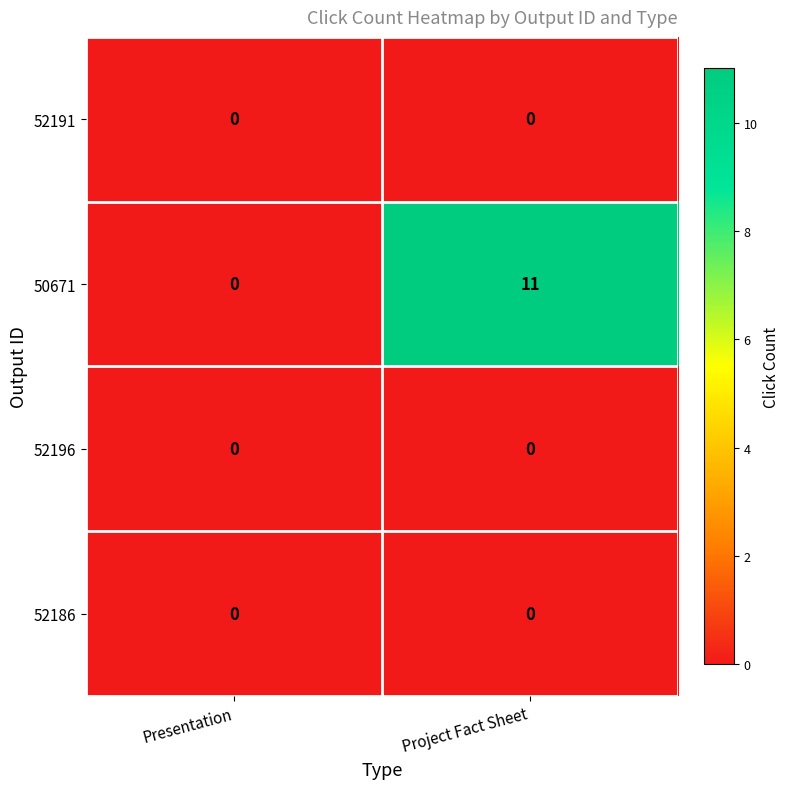

Reading left to right, transcribe all the data shown in this chart.

52191: Presentation=0	Project Fact Sheet=0
50671: Presentation=0	Project Fact Sheet=11
52196: Presentation=0	Project Fact Sheet=0
52186: Presentation=0	Project Fact Sheet=0